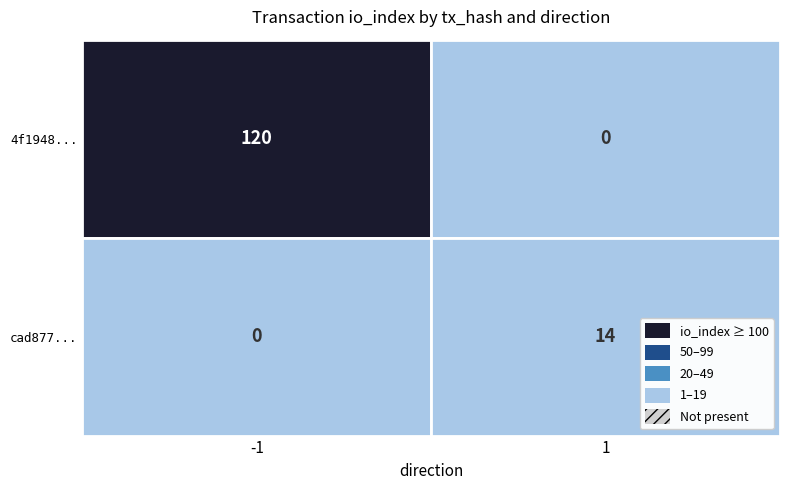

Rank the series by their average value, from lowest to highest.

cad877daf98e1c86553465bfeaaa6eced9794f3, 4f194879e9a0c2ad154583073e0cce04732db3d